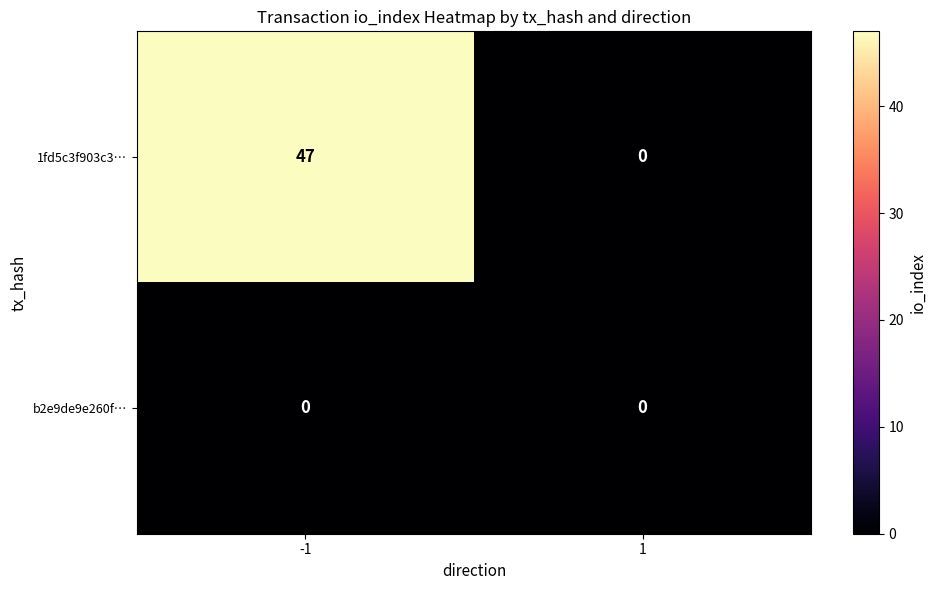

What is the approximate value of 1fd5c3f903c3… at -1?

47